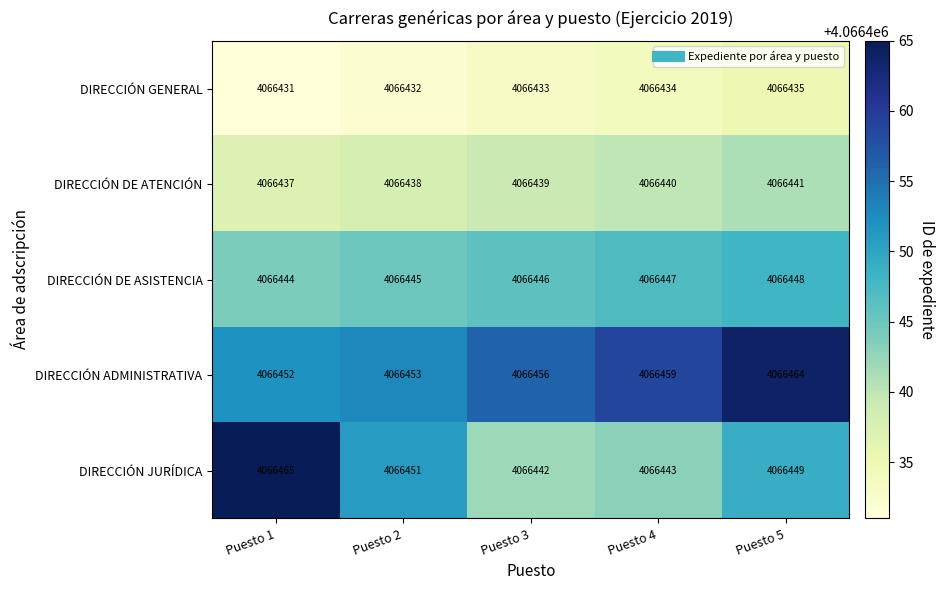

What is the difference between the maximum and minimum values in the DIRECCIÓN ADMINISTRATIVA series?

12